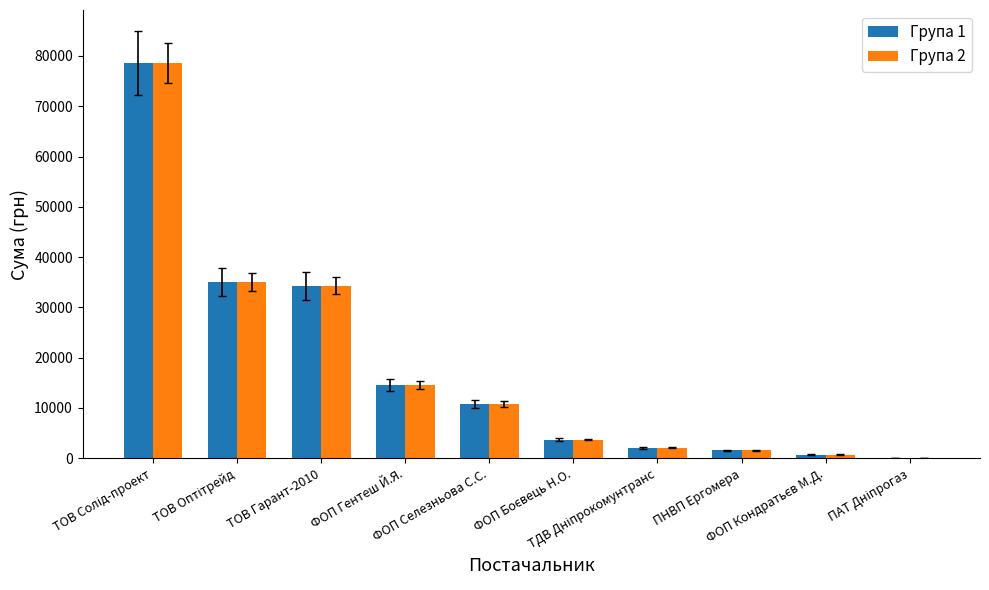

What is the greatest value displayed?

78600.0